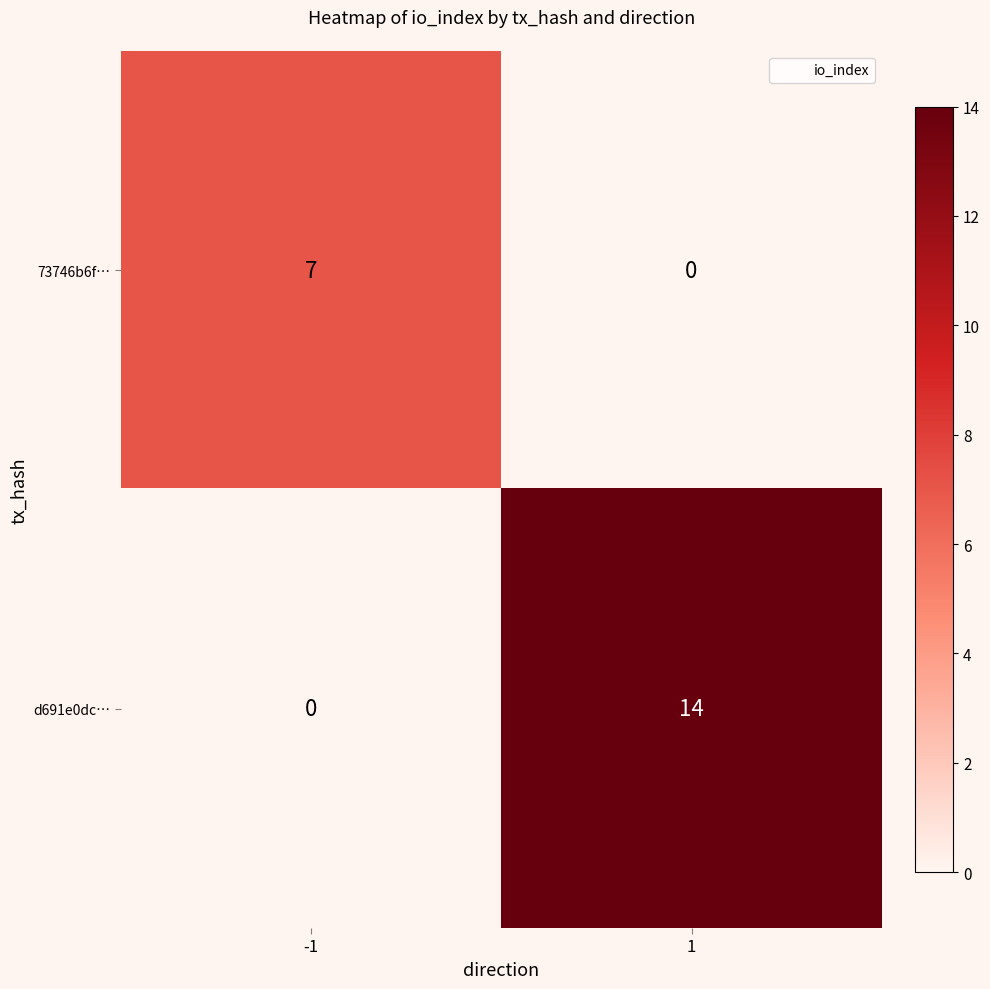

Which series has the widest spread of values?

d691e0dc…